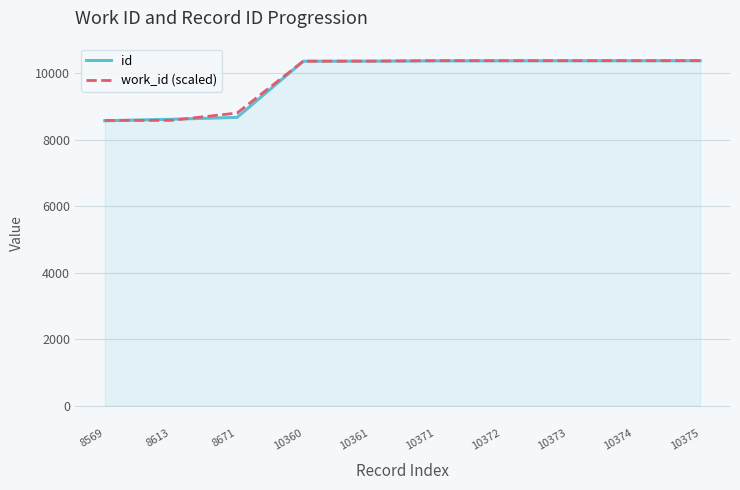

What is the smallest value displayed?

8569.0